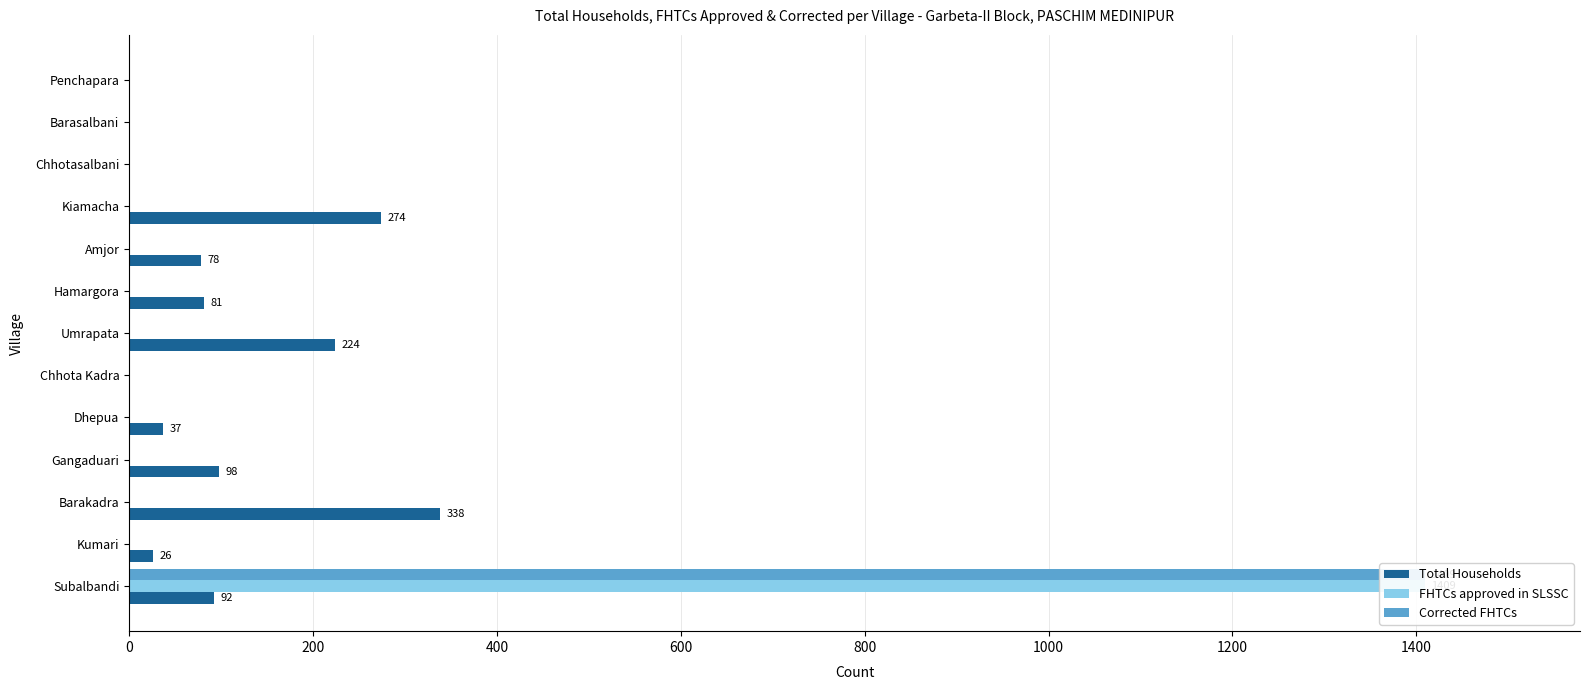

What are all the series names shown in the legend?

Total Households, FHTCs approved in SLSSC, Corrected FHTCs